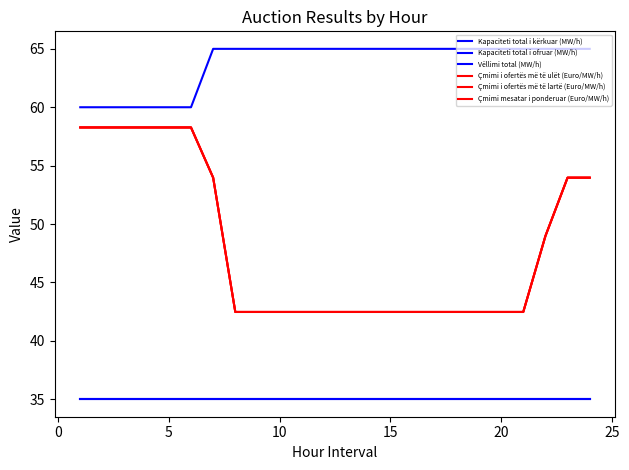

What is the difference between the maximum and minimum values in the Çmimi mesatar i ponderuar (Euro/MW/h) series?

15.8